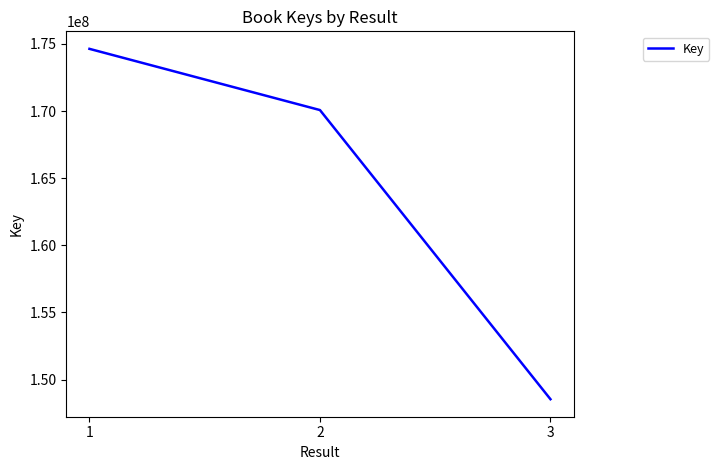

What is the minimum value shown in the chart?

148540798